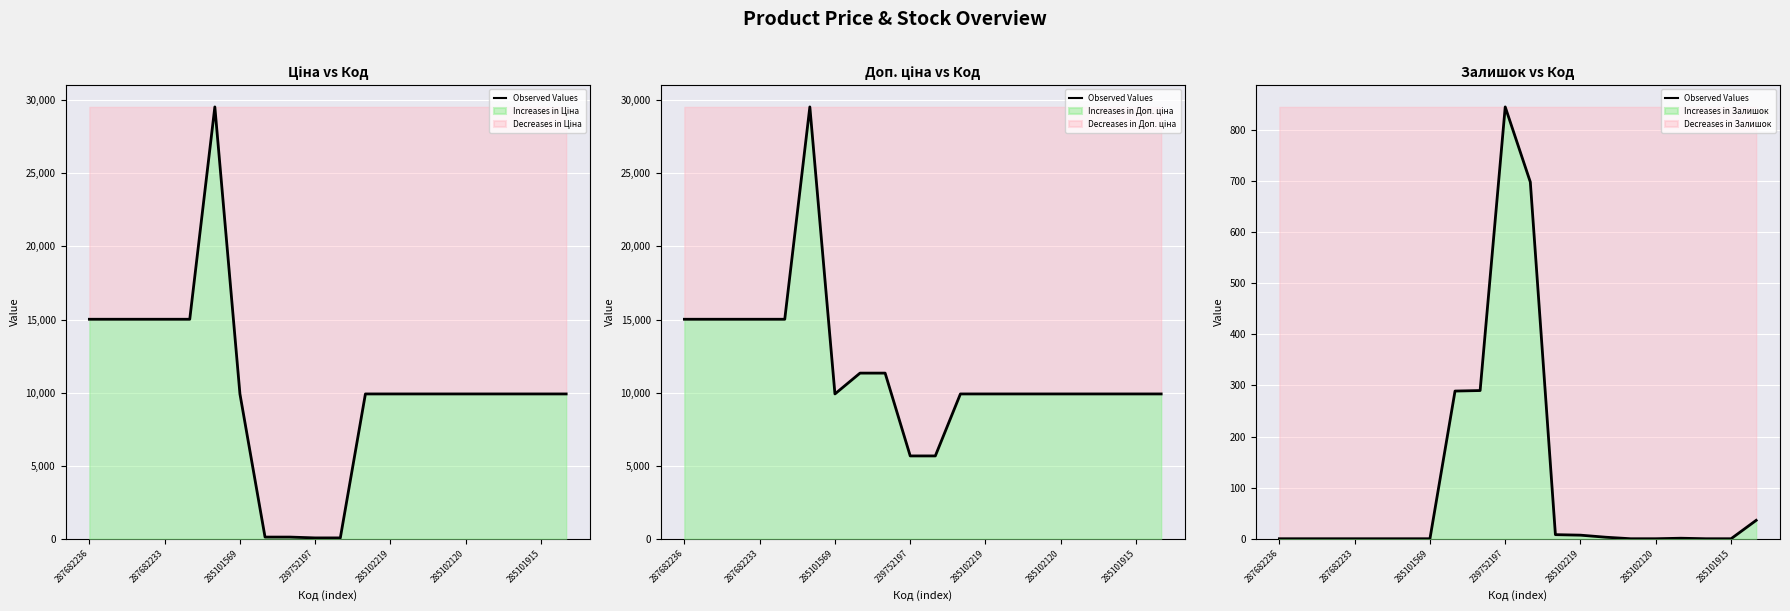

What is the difference between the second highest and minimum values?

698